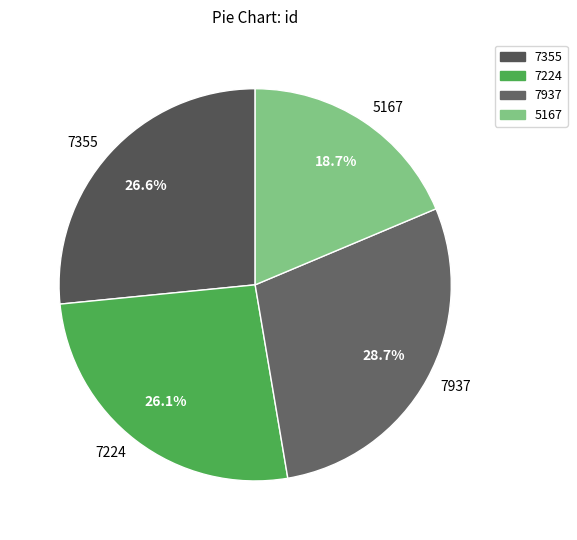

How much of the chart is everything except 7355?

73.4%